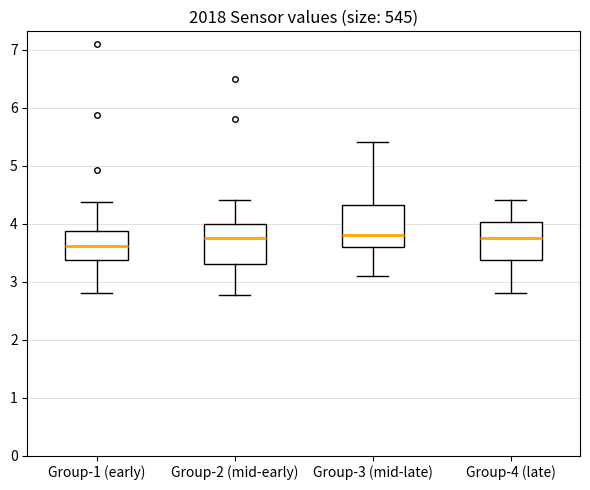

Where is the upper edge of the box for Group-1 (early) on the y-axis? The values are not printed on the chart, so give them approximately, as read against the axis.

3.9